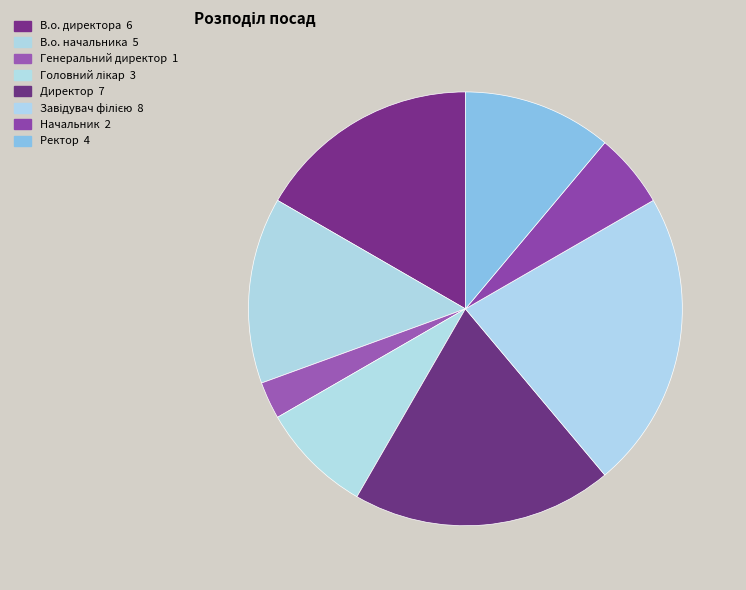

How many slices are in this pie chart?

8